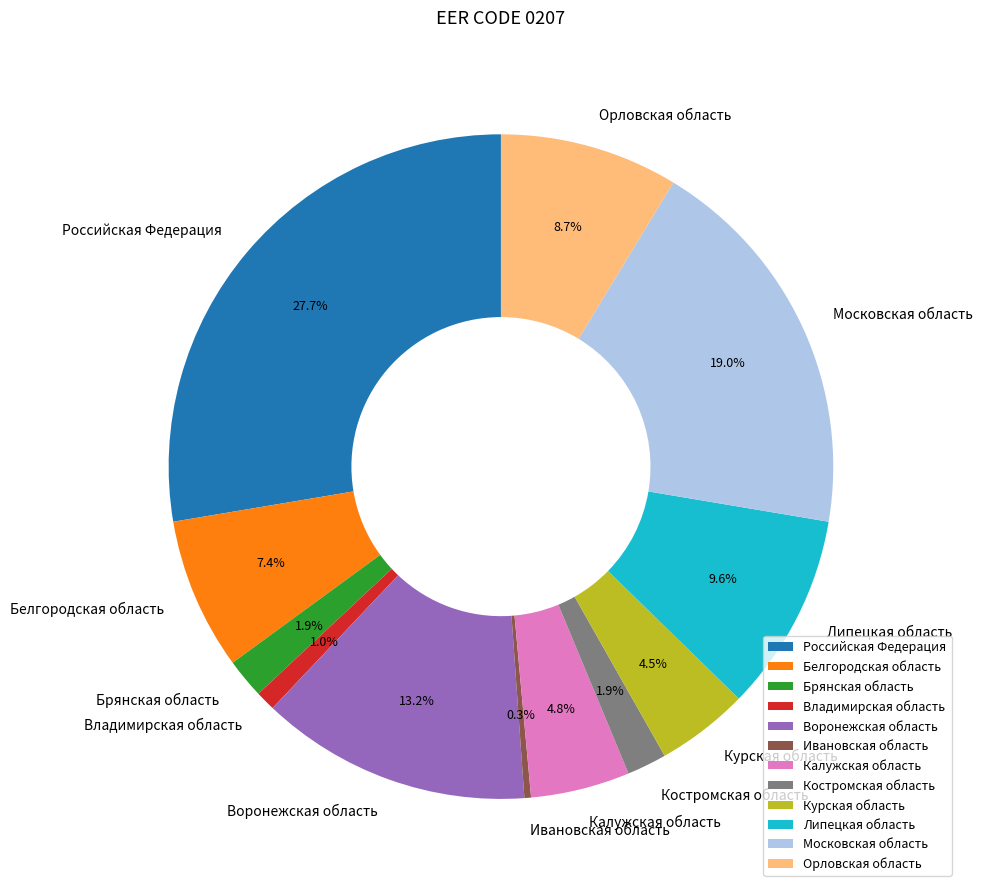

Is Российская Федерация the majority of the pie?

No